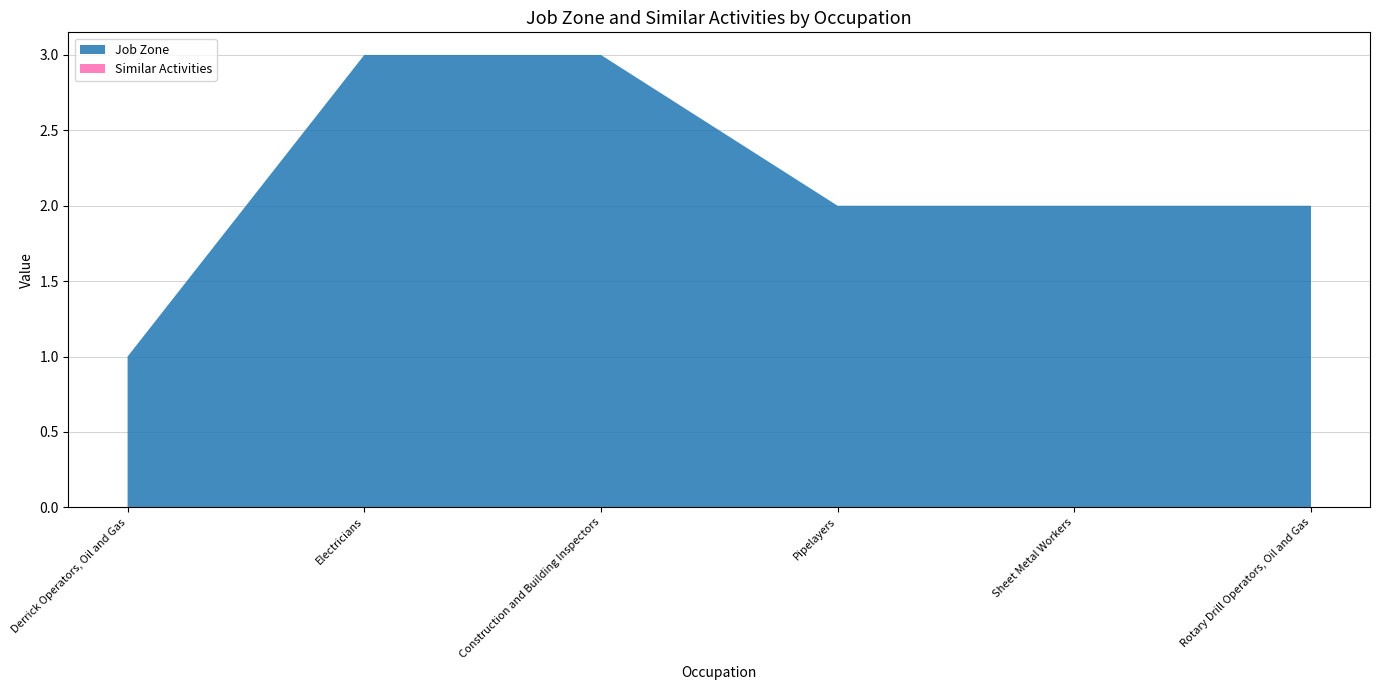

Reading right to left, extract all data points from this chart.

Job Zone: 2	2	2	3	3	1
Similar Activities: 0	0	0	0	0	0